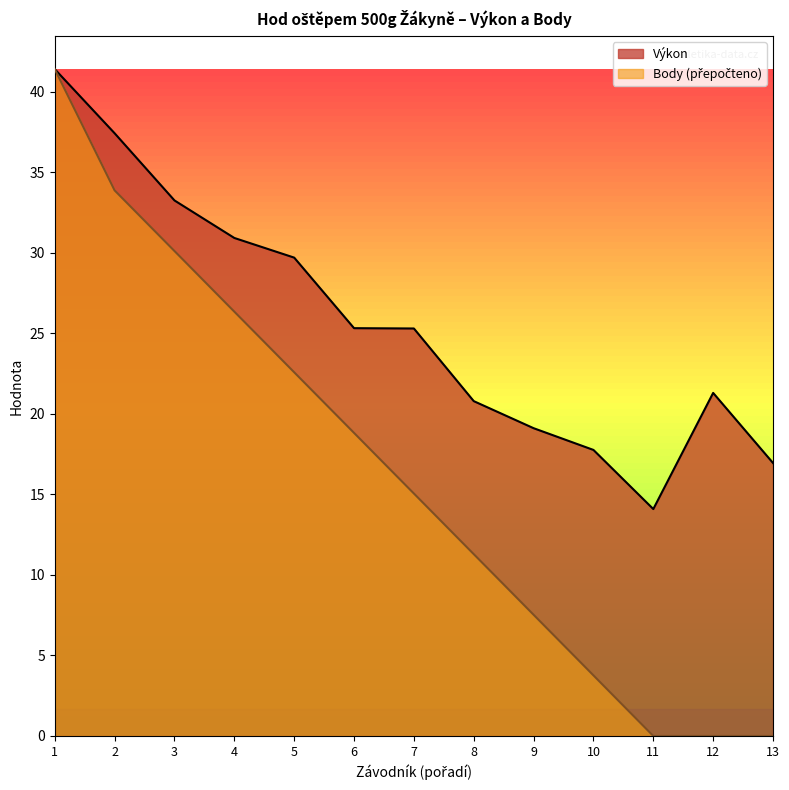

The Výkon series shows 29.7 at 5. True or false?

True